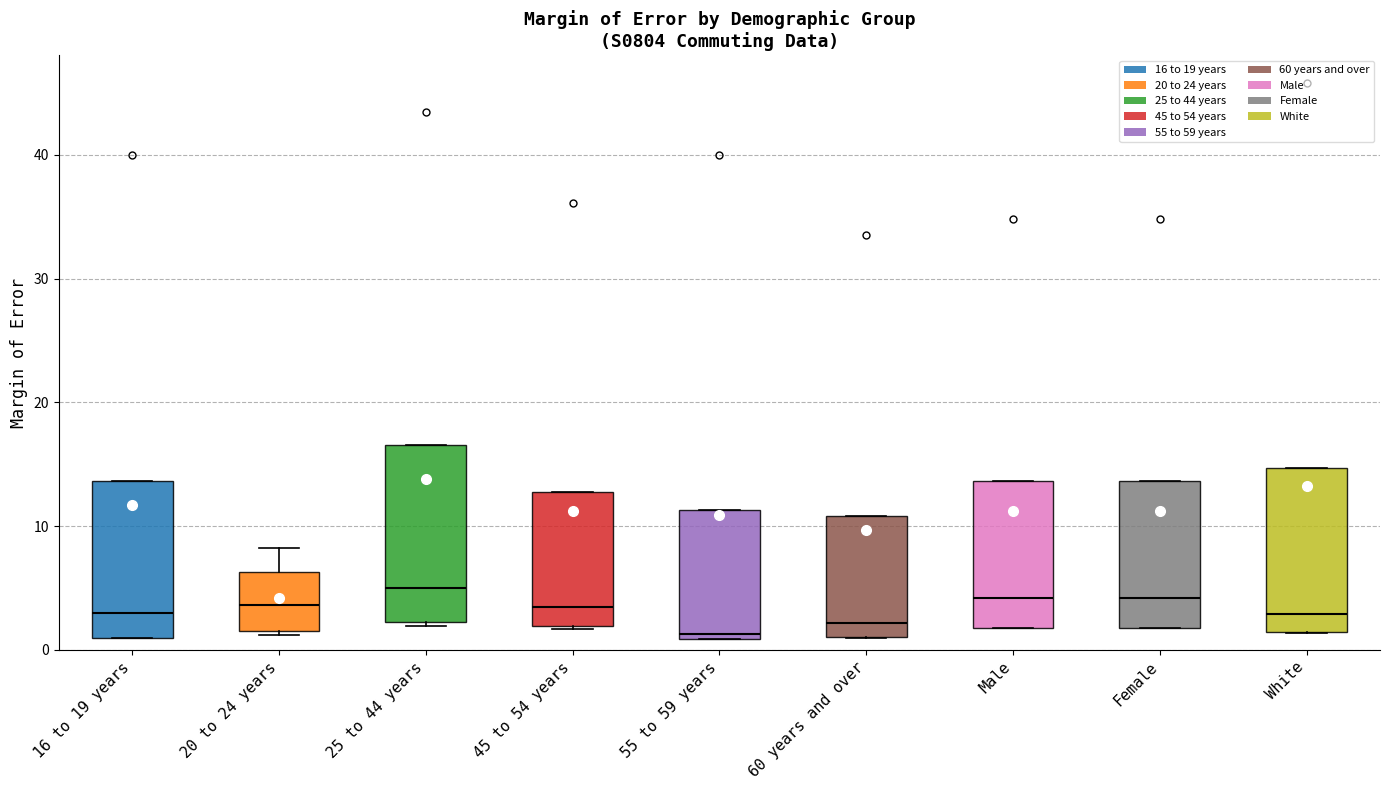

Reading left to right, transcribe this box plot: for each box, give where its median line is, the range the box spans, and where its two whiskers end, as read against the y-axis. The values are not printed on the chart, so give them approximately, as read against the axis.

16 to 19 years: median 3, box 1 to 14, whiskers 1 to 14
20 to 24 years: median 4, box 2 to 6, whiskers 1 to 8
25 to 44 years: median 5, box 2 to 17, whiskers 2 (just below the box's lower edge) to 17
45 to 54 years: median 4, box 2 to 13, whiskers 2 to 13
55 to 59 years: median 1 (just above the box's lower edge), box 1 to 11, whiskers 1 to 11
60 years and over: median 2, box 1 to 11, whiskers 1 to 11
Male: median 4, box 2 to 14, whiskers 2 to 14
Female: median 4, box 2 to 14, whiskers 2 to 14
White: median 3, box 1 to 15, whiskers 1 to 15